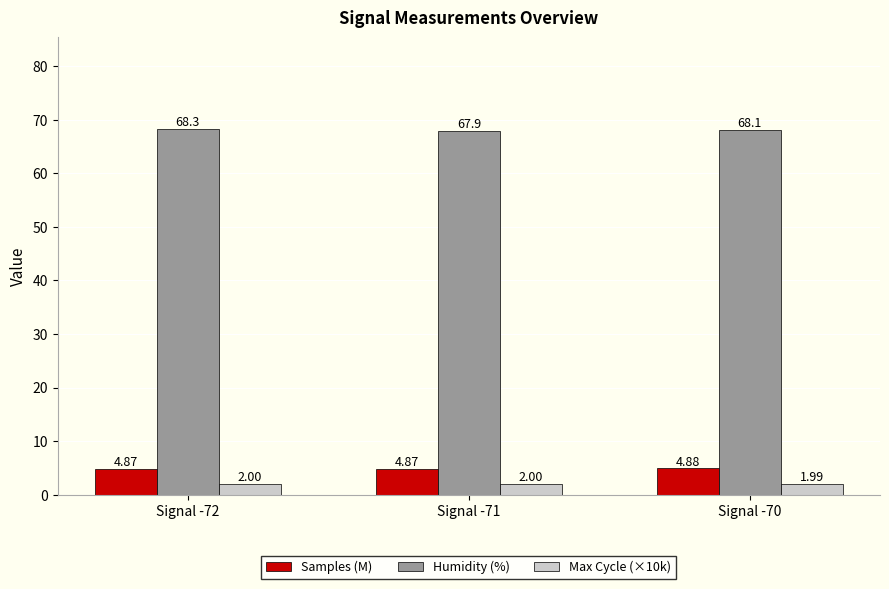

How many categories are shown in the chart?

3